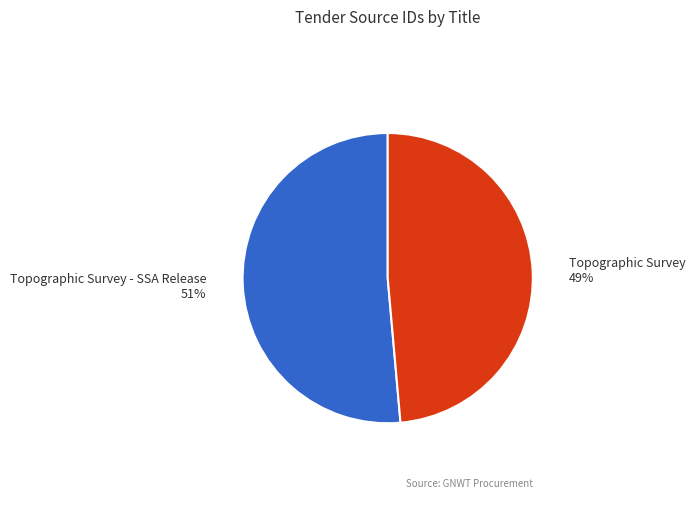

Is there any slice that represents more than half of the pie?

Yes